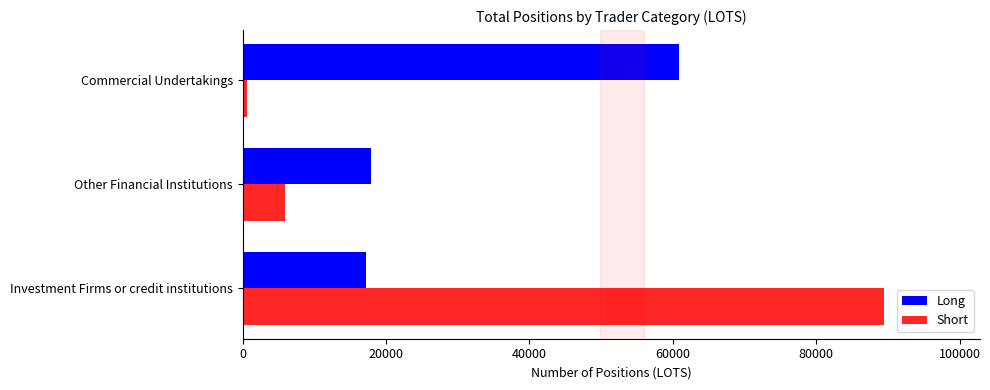

What is the average value of the Long series?

31997.8